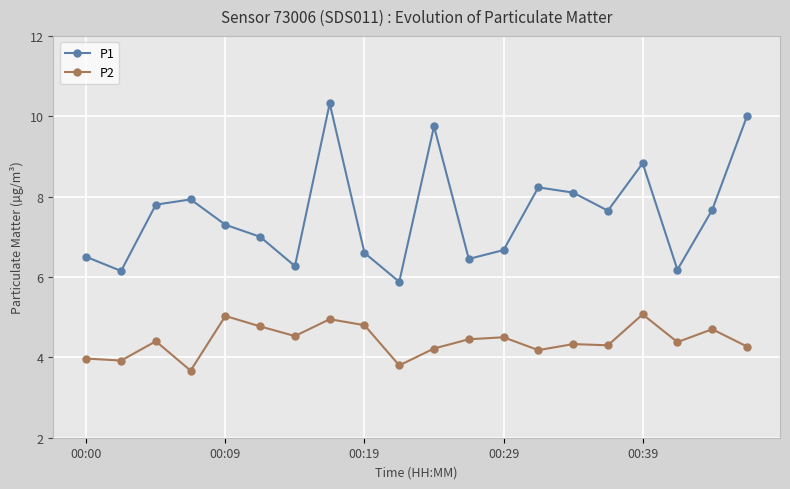

Which series has the largest range (max minus min)?

P1